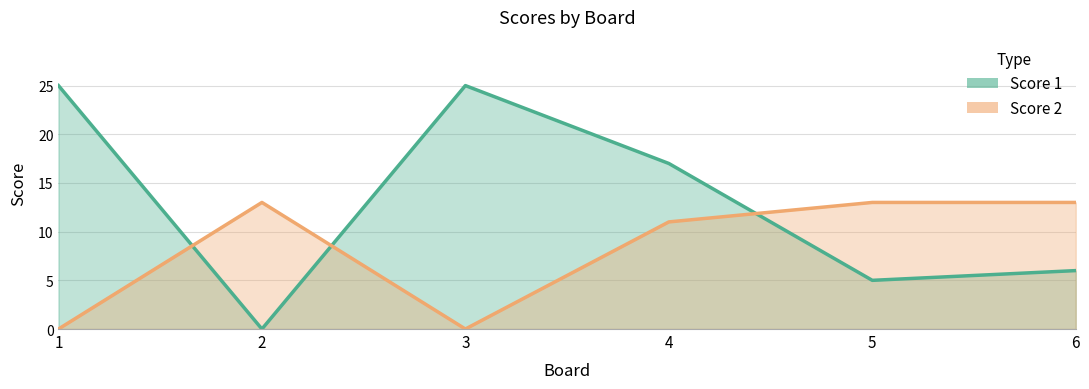

Reading left to right, transcribe all the data shown in this chart.

Score 1: 1=25	2=0	3=25	4=17	5=5	6=6
Score 2: 1=0	2=13	3=0	4=11	5=13	6=13